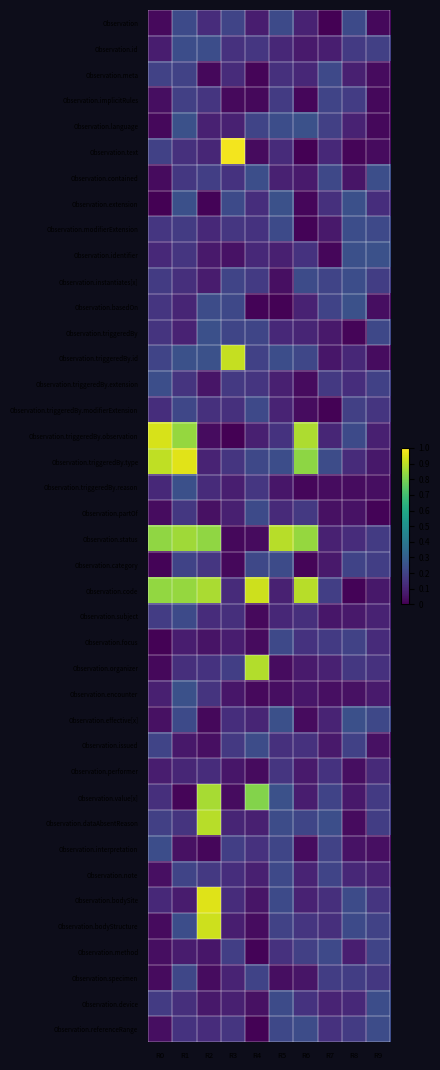

At R2, list the series in order from smallest to largest.

Observation.extension, Observation.interpretation, Observation.effective[x], Observation.meta, Observation.specimen, Observation.triggeredBy.observation, Observation.issued, Observation.partOf, Observation.focus, Observation.triggeredBy.extension, Observation.method, Observation.device, Observation.identifier, Observation.instantiates[x], Observation.language, Observation.triggeredBy.type, Observation.text, Observation.modifierExtension, Observation.triggeredBy.reason, Observation, Observation.referenceRange, Observation.performer, Observation.subject, Observation.triggeredBy.modifierExtension, Observation.organizer, Observation.encounter, Observation.implicitRules, Observation.category, Observation.note, Observation.contained, Observation.basedOn, Observation.id, Observation.triggeredBy, Observation.triggeredBy.id, Observation.status, Observation.value[x], Observation.code, Observation.dataAbsentReason, Observation.bodyStructure, Observation.bodySite